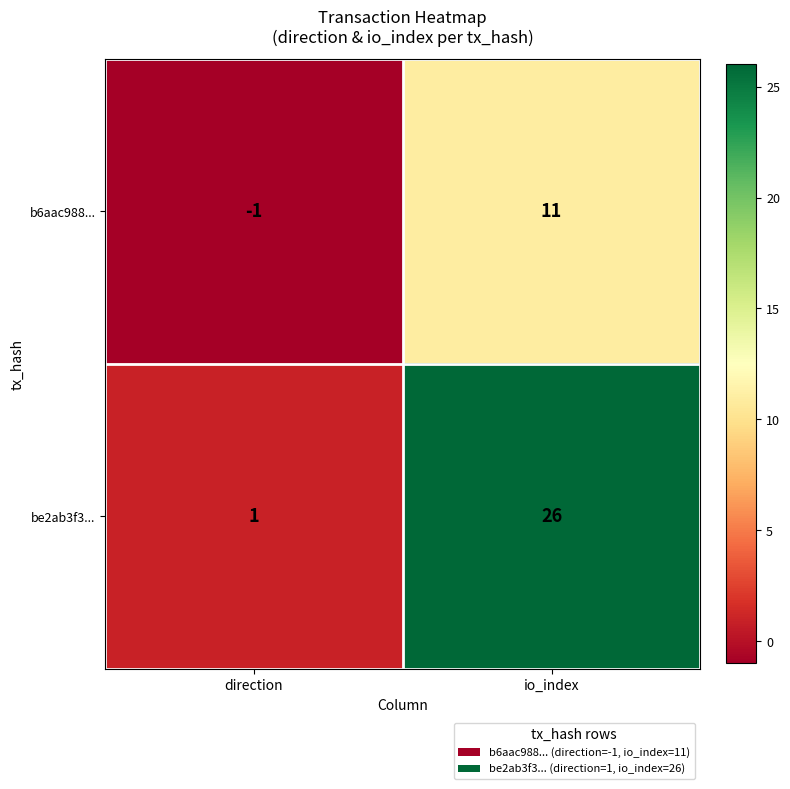

Between direction and io_index, which series saw the biggest shift?

be2ab3f3...